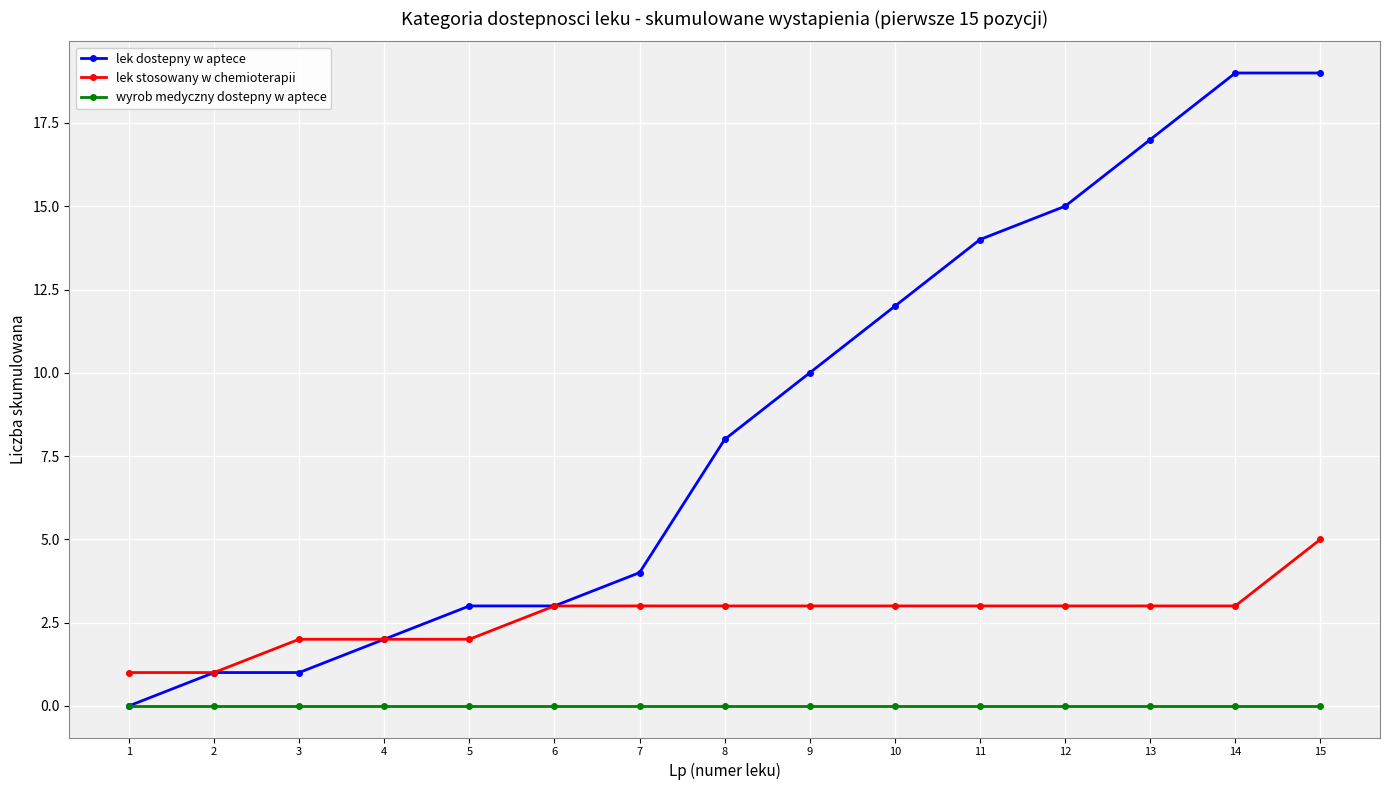

What value does the lek stosowany w chemioterapii series have at 7?

3